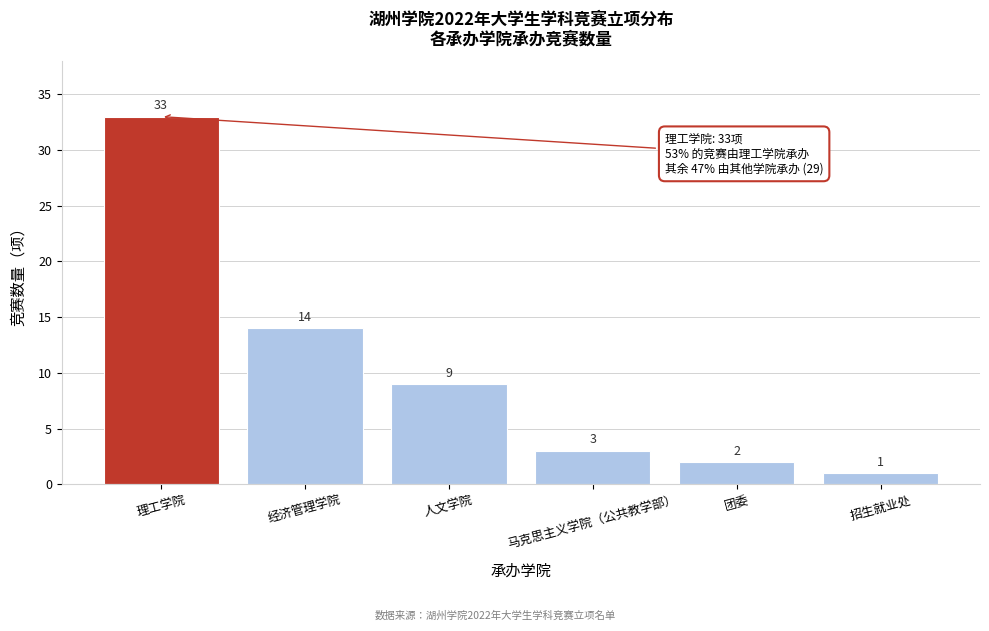

Reading right to left, what are all the values shown in this chart?

1	2	3	9	14	33